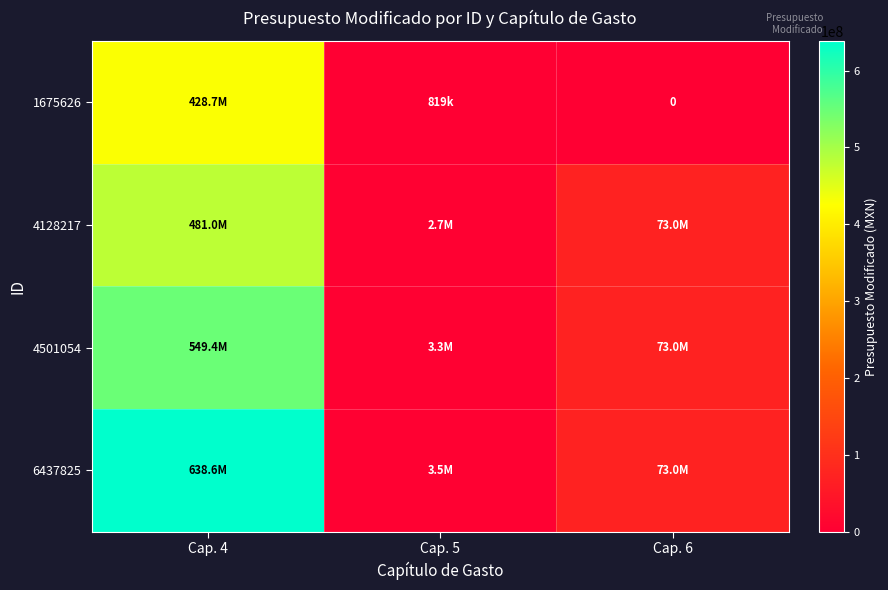

At how many categories does at least one series exceed 74233349?

1